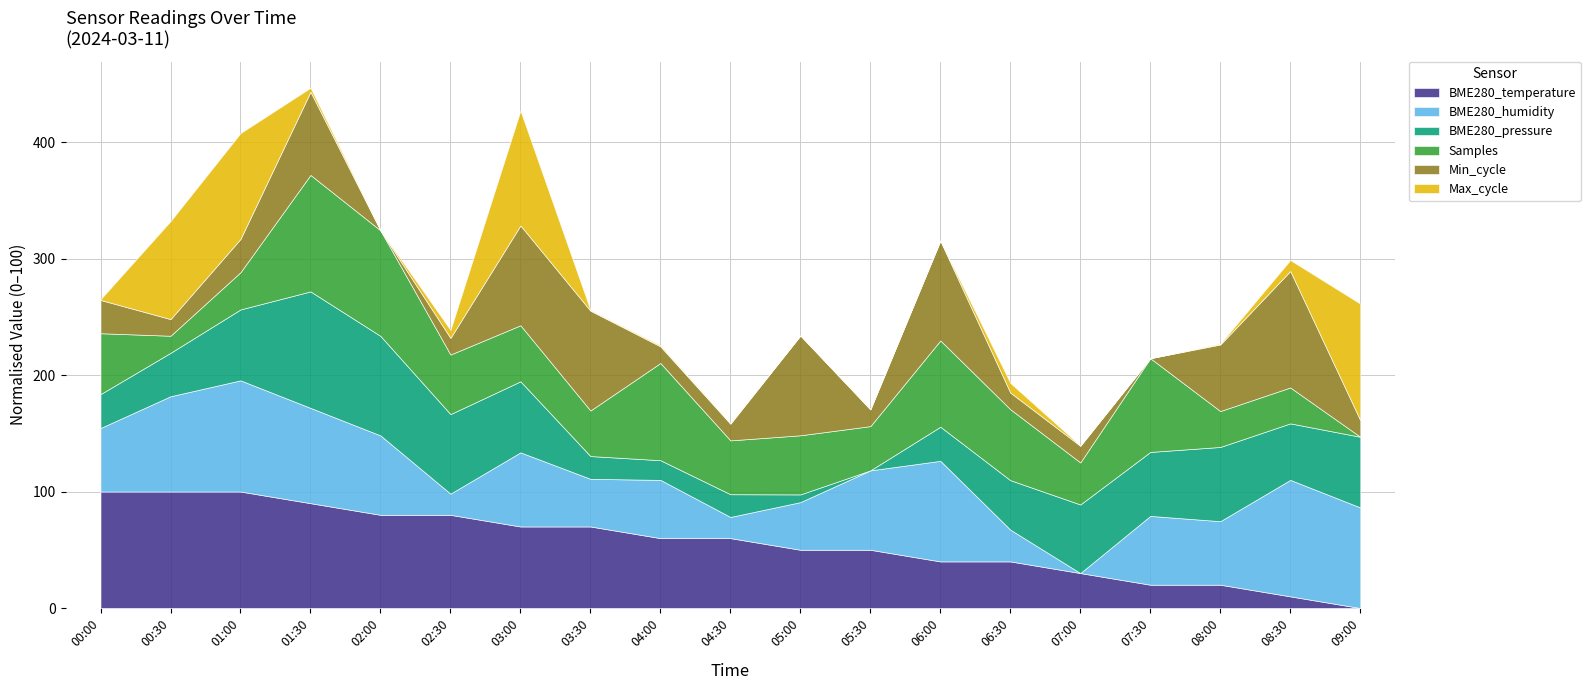

Between 06:30 and 05:00, which is larger?

05:00